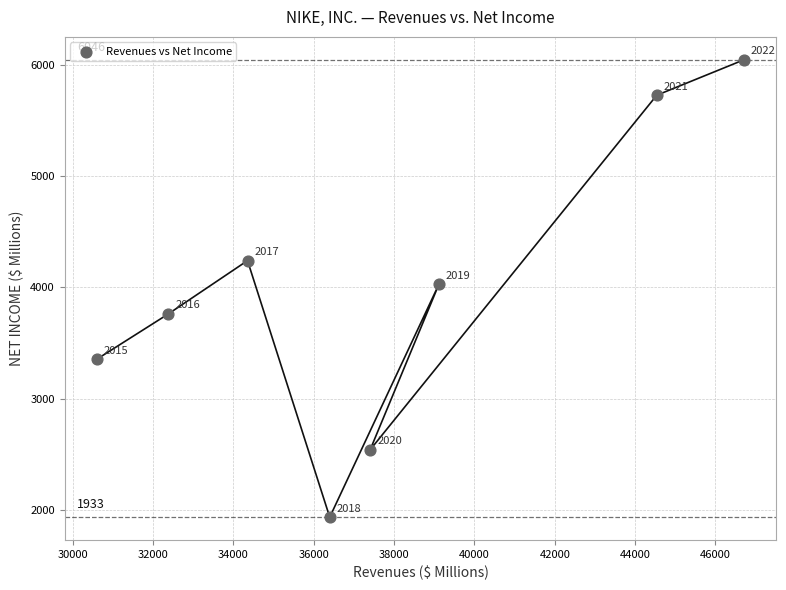

What Y value in the scatter plot is closest to 3989?

4029